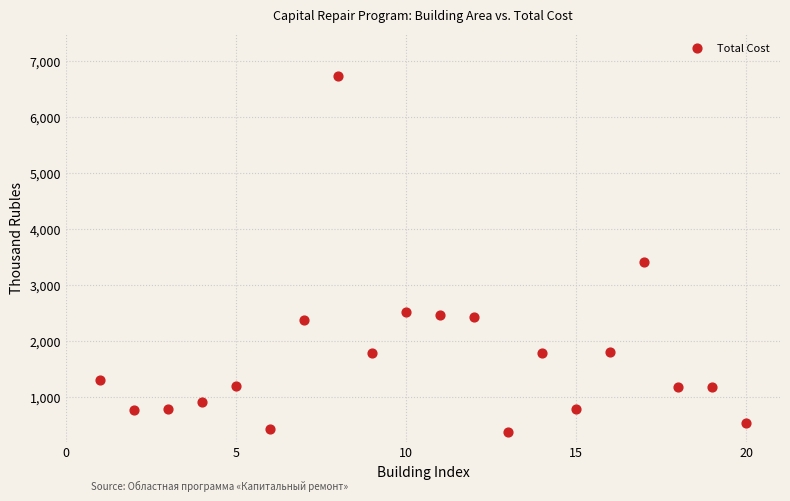

What is the range of X values (max minus min)?

19.0